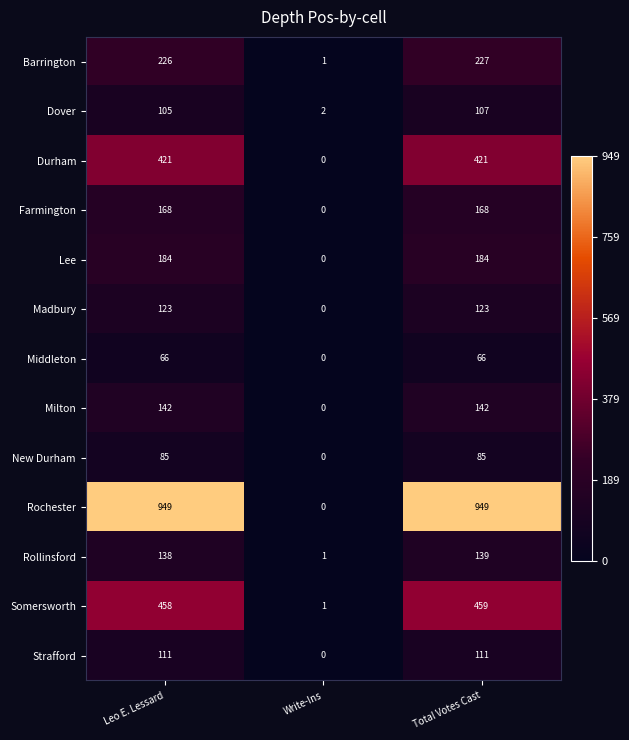

Is it true that Barrington equals 226 at Leo E. Lessard?

True